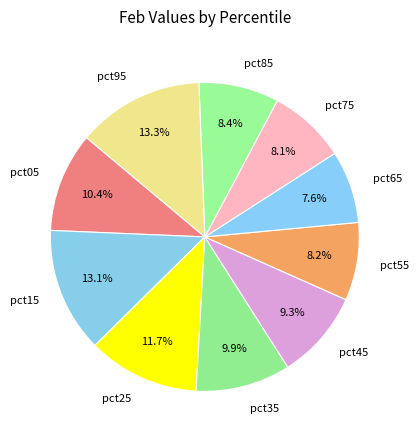

To the nearest percent, what portion does pct05 represent?

10%